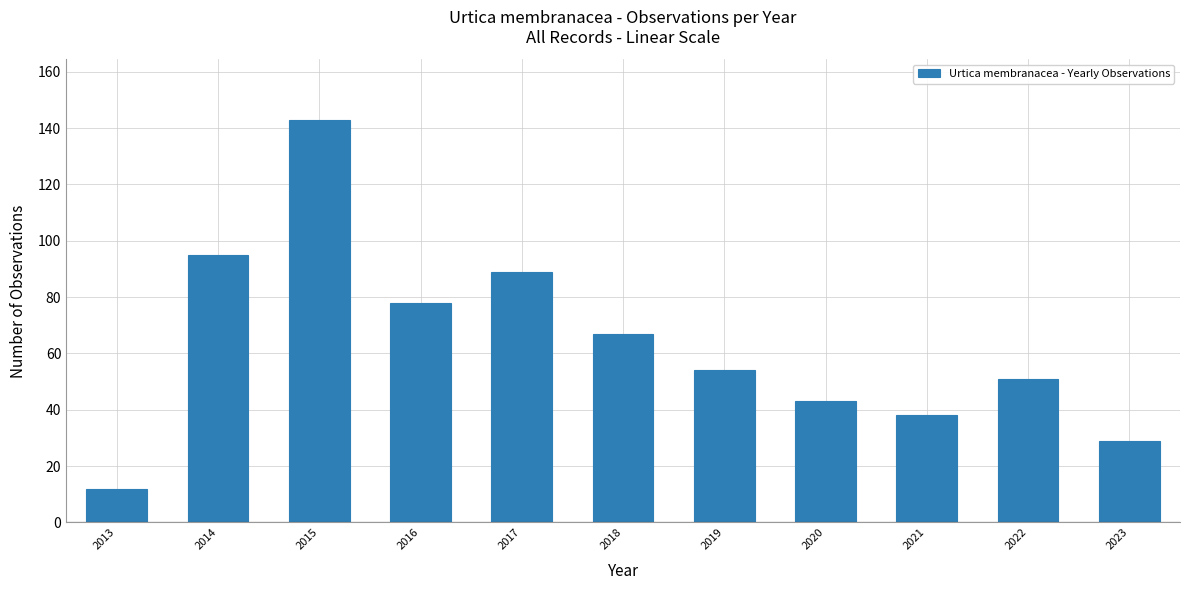

Approximately how many times larger is the value at 2014 compared to 2017?

1.1